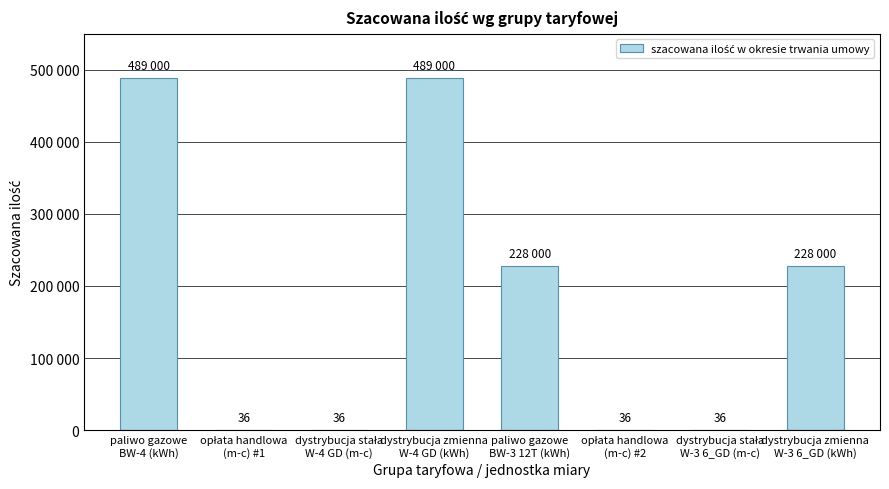

Are the bars horizontal?

No